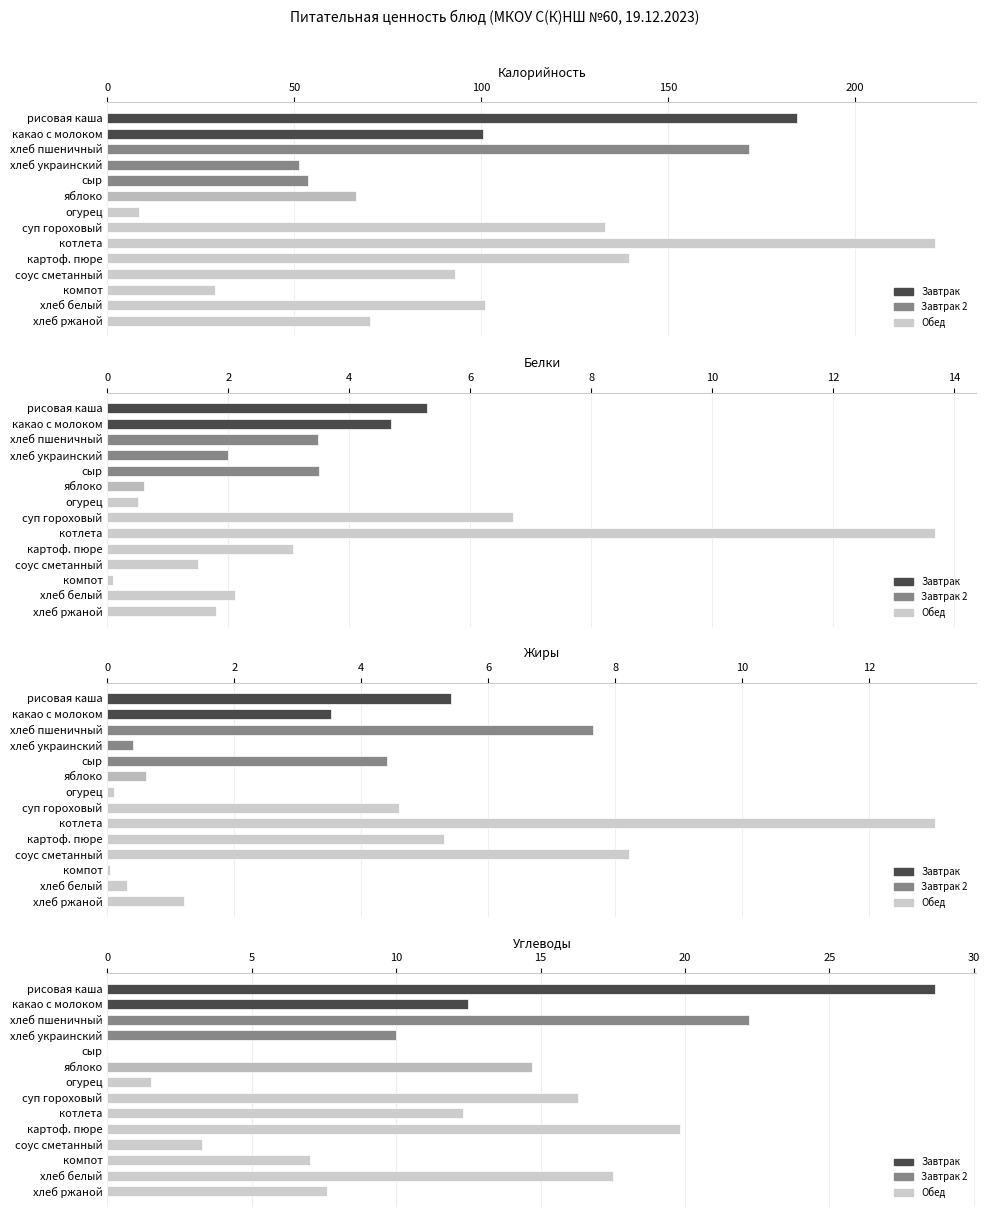

The value of Жиры at картоф. пюре is 5.3. True or false?

True